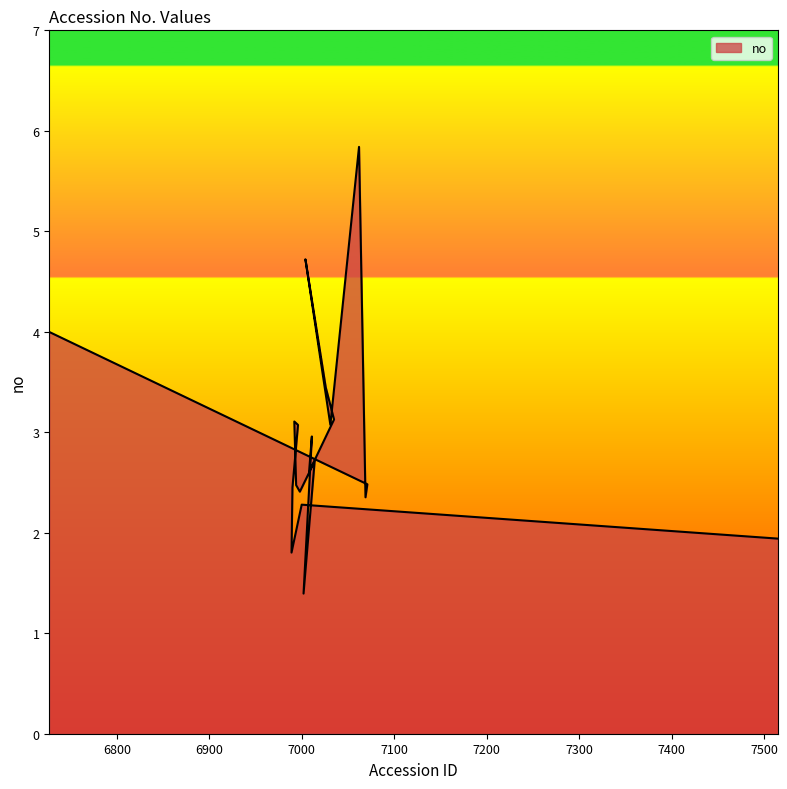

Rank the categories by value from highest to lowest.

7062, 7004, 6727, 7026, 7035, 6992, 7031, 6996, 7011, 7014, 7008, 7071, 6994, 6990, 6998, 7069, 7000, 7515, 6989, 7002